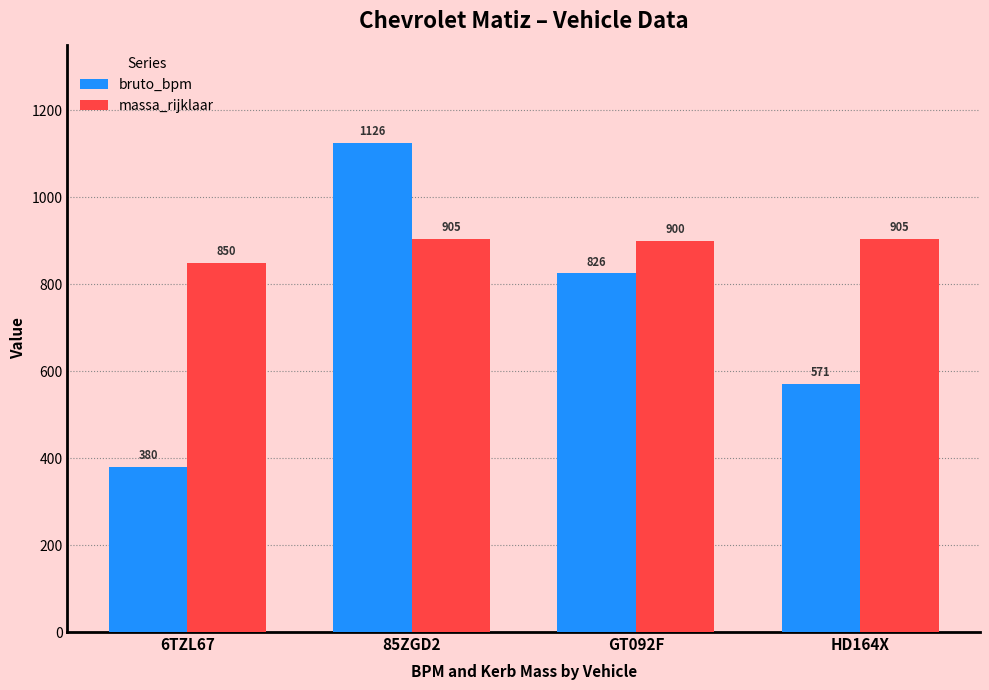

Count the number of categories in the chart.

4